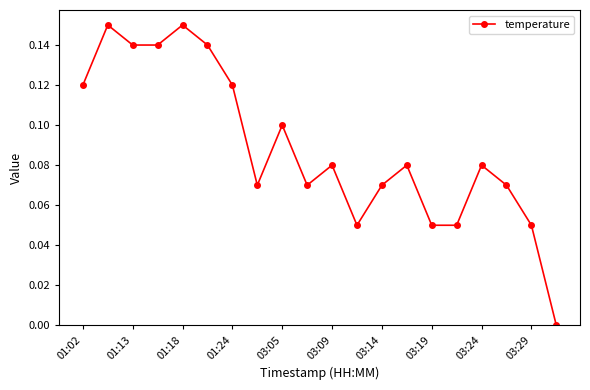

What is the sum of all values?

1.8